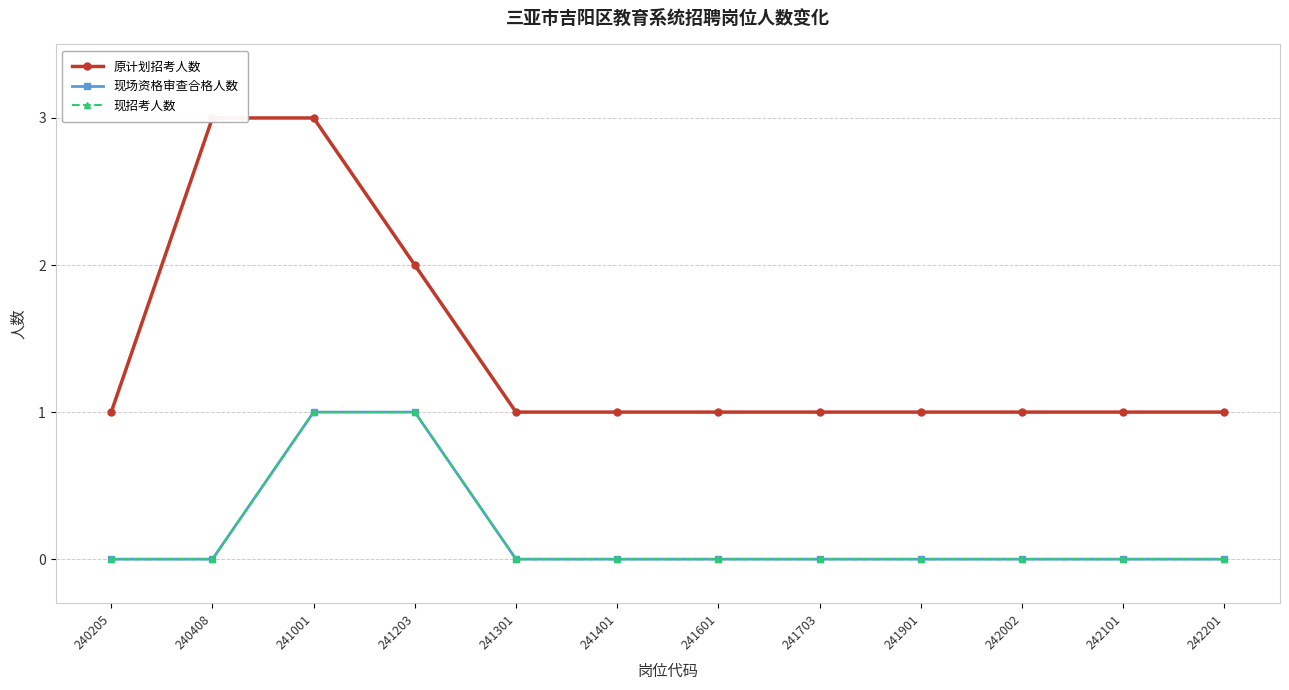

How many categories are shown in the chart?

12